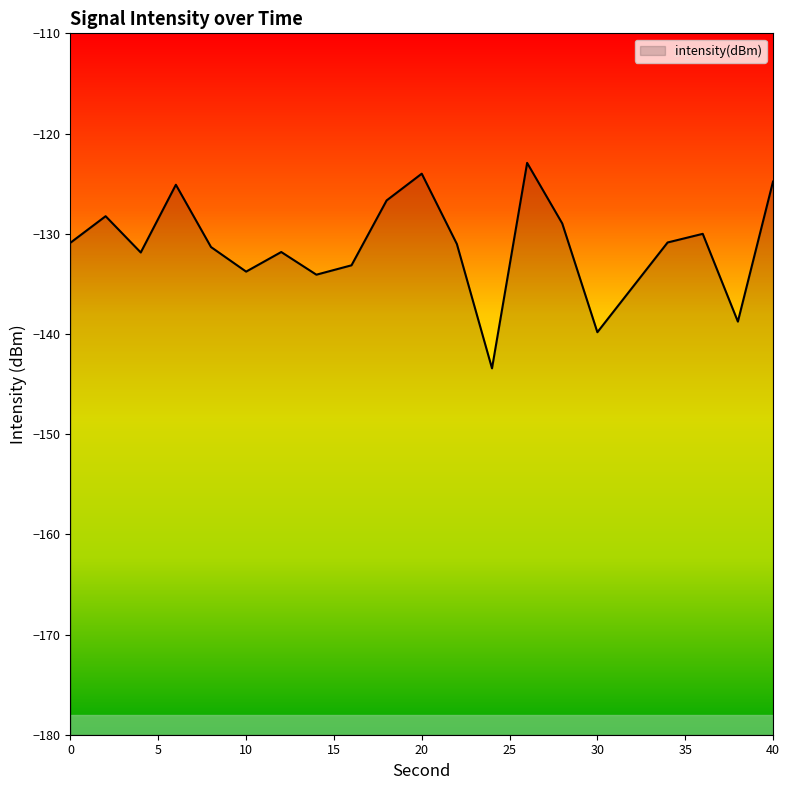

Rank the categories by value from lowest to highest.

24, 30, 38, 14, 10, 16, 4, 12, 8, 22, 0, 34, 36, 28, 2, 18, 6, 40, 20, 26